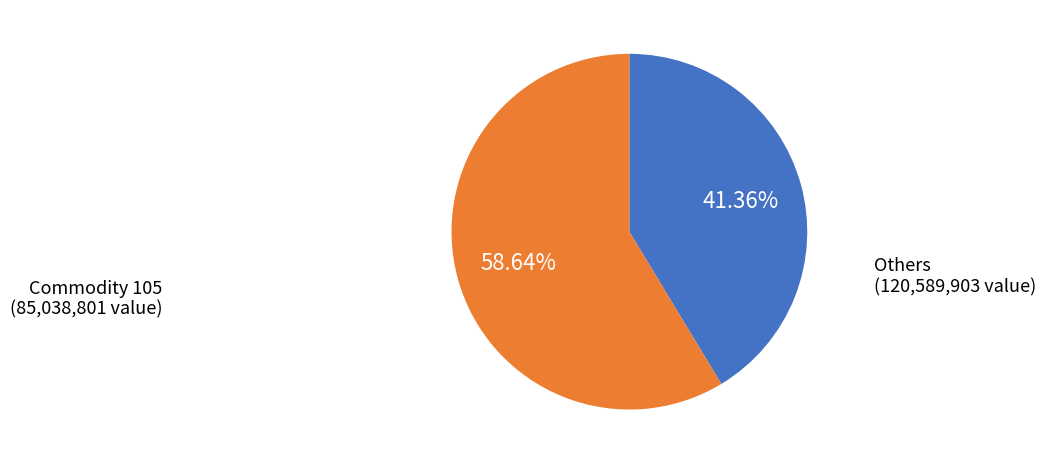

Count the number of slices in the pie.

2